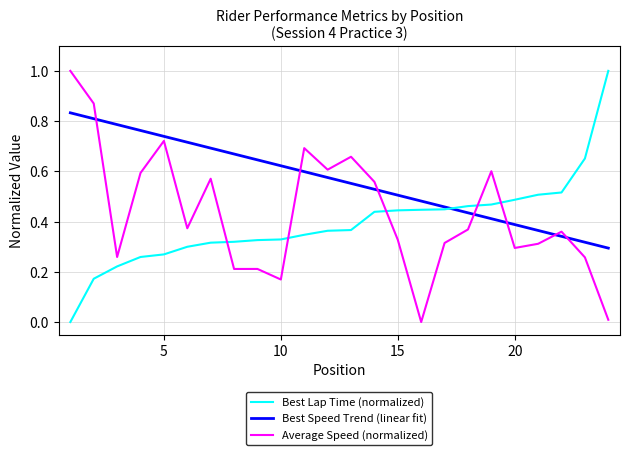

Count the Best Speed Trend (linear fit) values in the range 0 to 1.

24